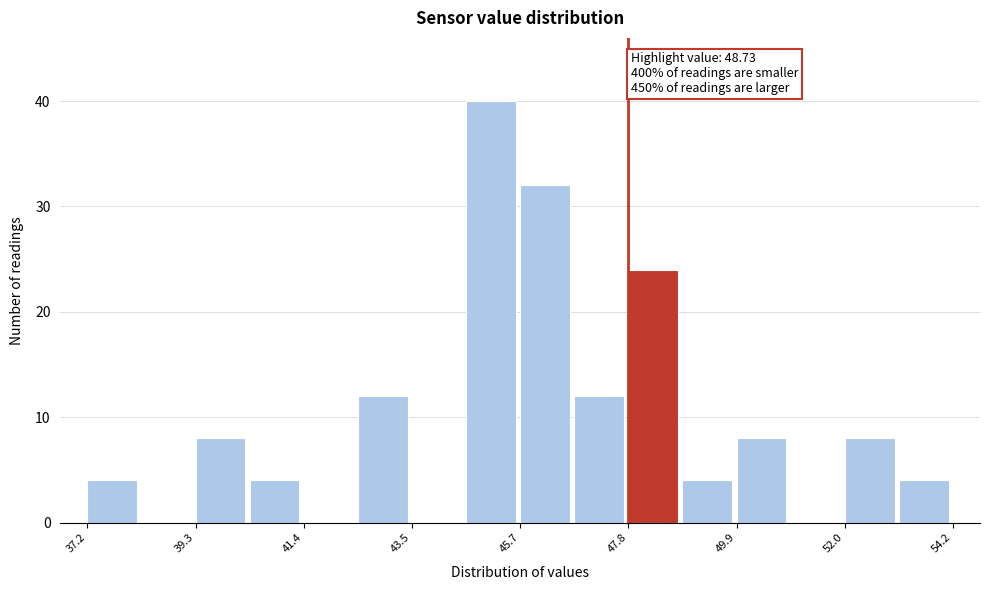

Around what value on the x-axis is the tallest bar? Give the approximate position of its centre, as read against the axis.

45.0